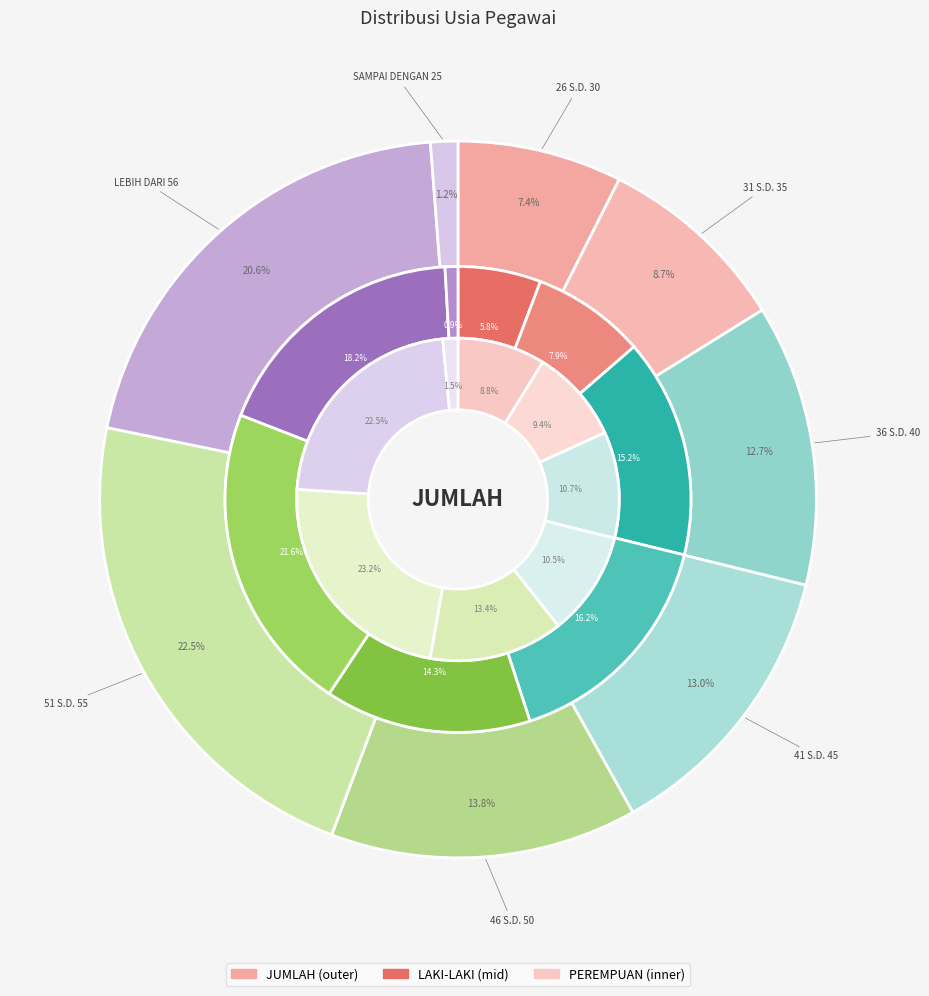

How many segments does this pie chart have?

8